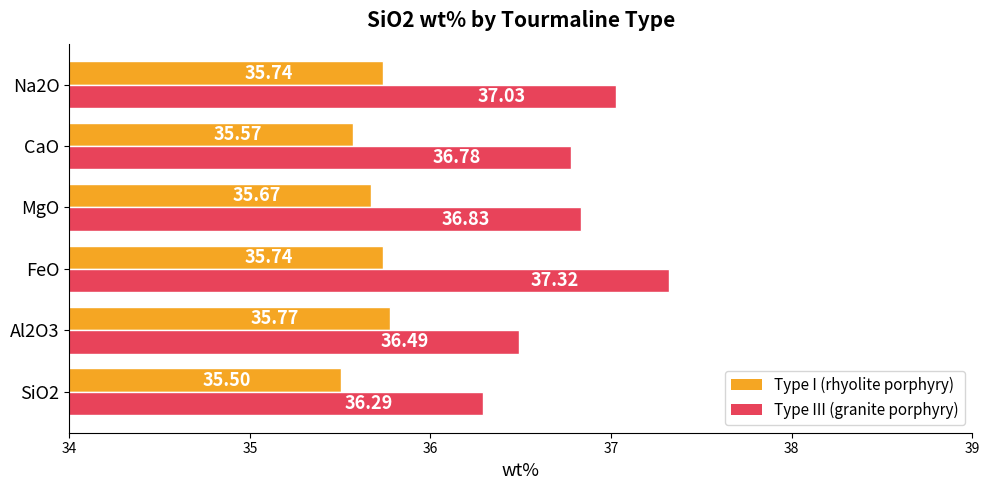

How many categories are shown in the chart?

6